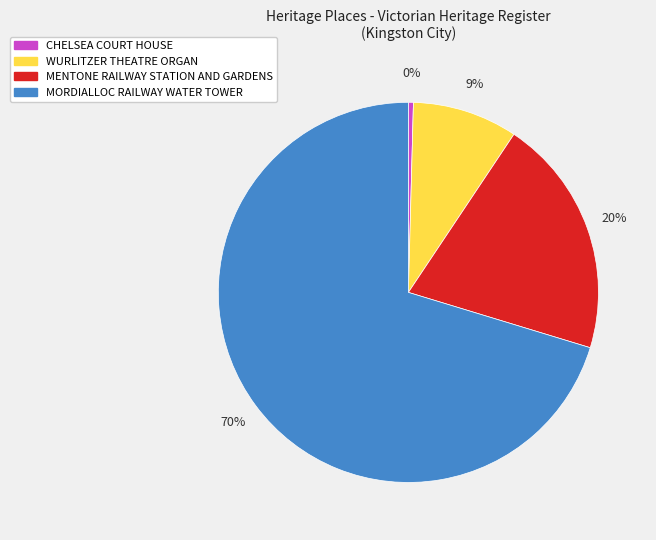

Which has a higher value, MENTONE RAILWAY STATION AND GARDENS or CHELSEA COURT HOUSE?

MENTONE RAILWAY STATION AND GARDENS